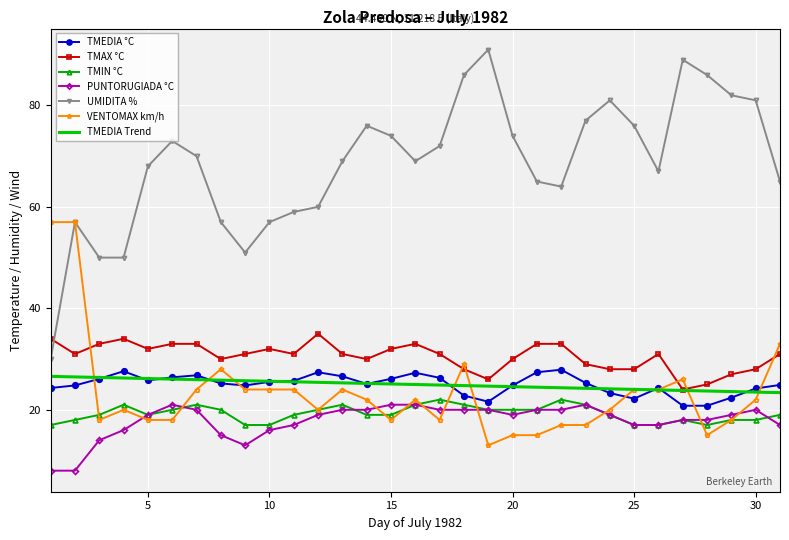

Which series has the largest total across all categories?

UMIDITA %